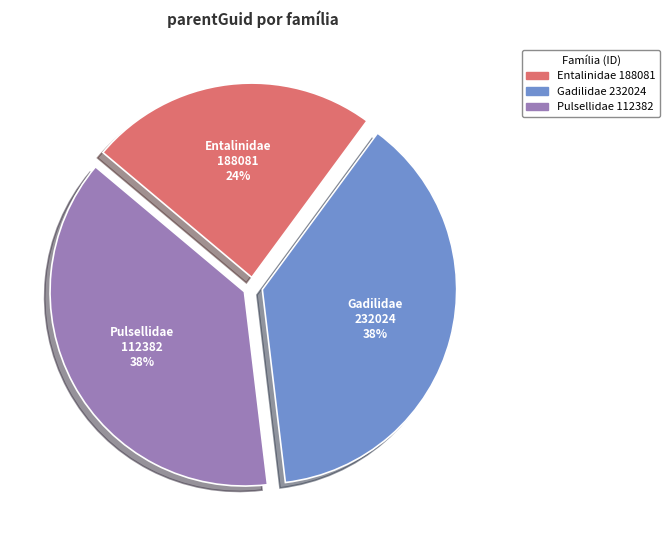

Is there a majority slice in this chart?

No